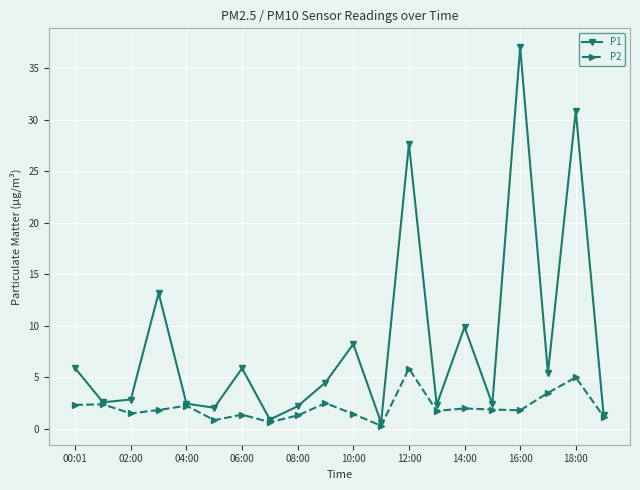

At how many categories does at least one series exceed 20?

3